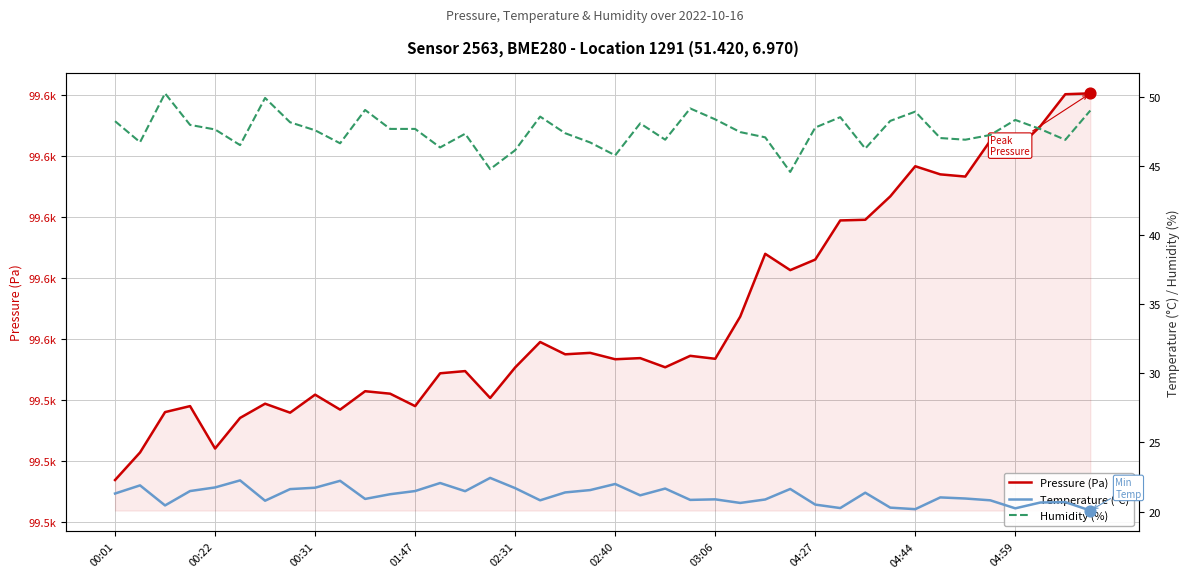

Which series has the largest total across all categories?

Pressure (Pa)